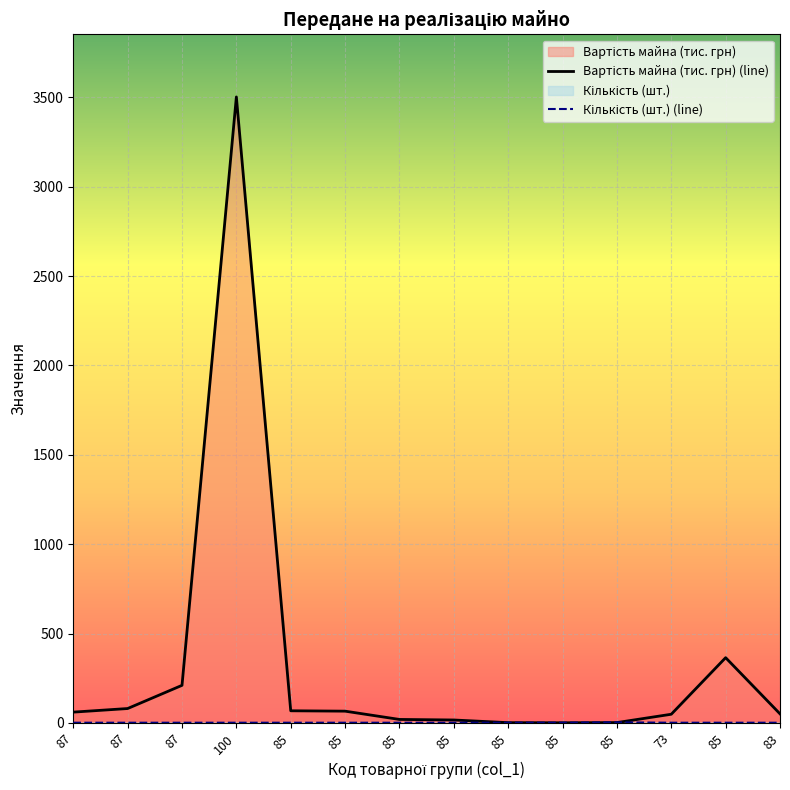

What is the sum of the Вартість майна (тис. грн) (line) values at 85 and 87?

125.8